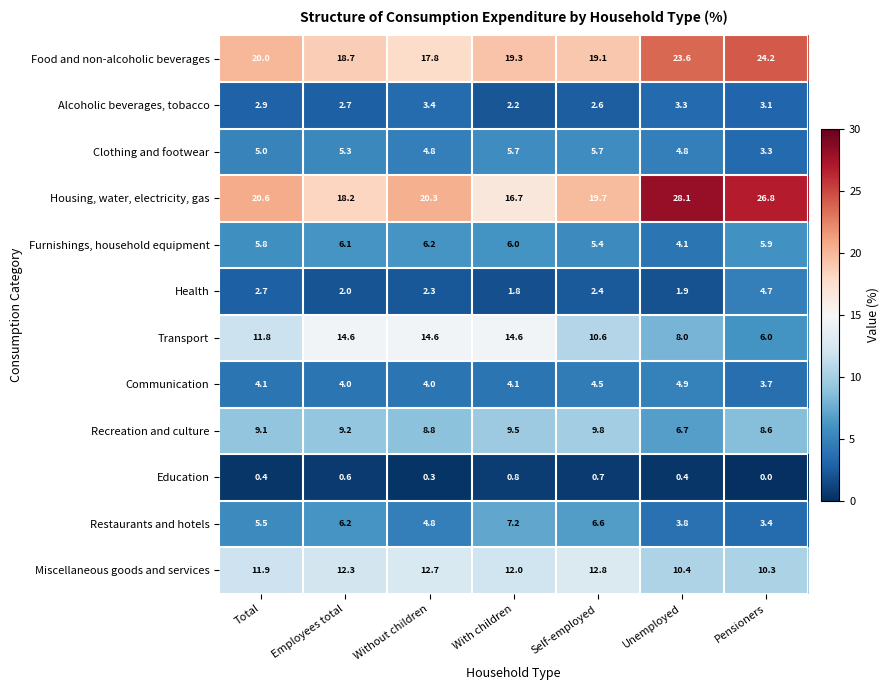

Is the value of Communication at Without children greater than the value of Food and non-alcoholic beverages at Self-employed?

No